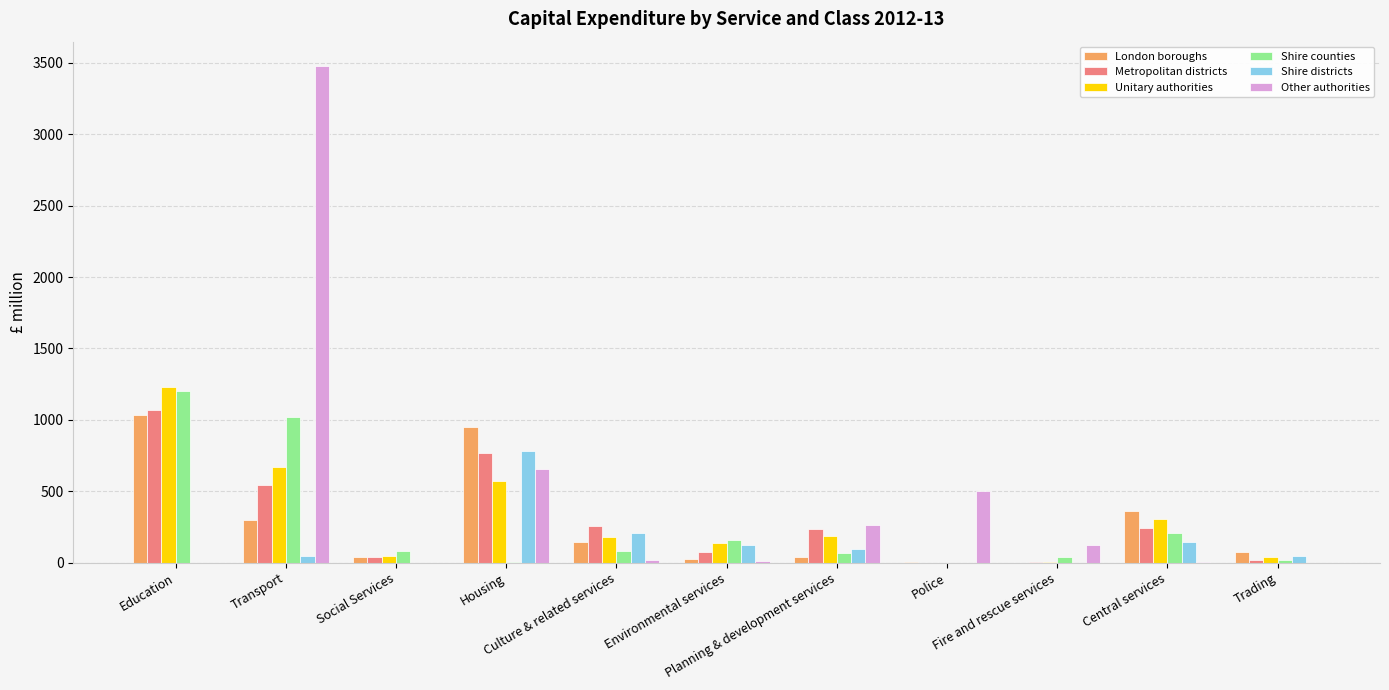

What is the greatest value displayed?

3475.6